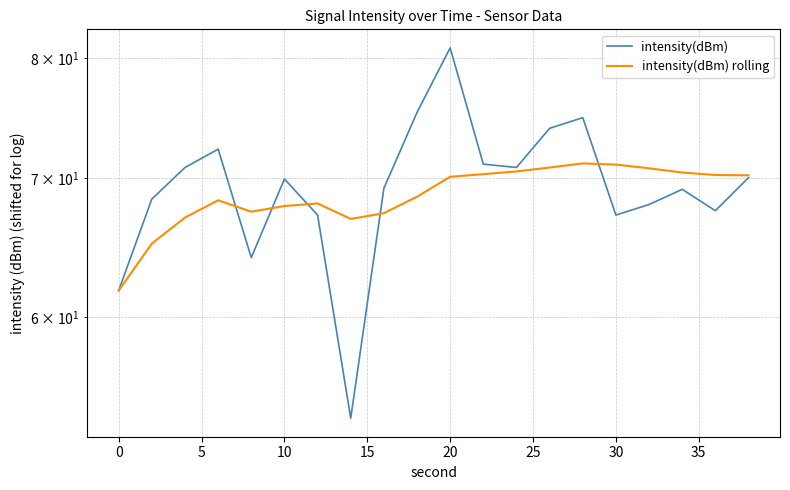

True or false: intensity(dBm) has more than 0 interior local peaks.

True